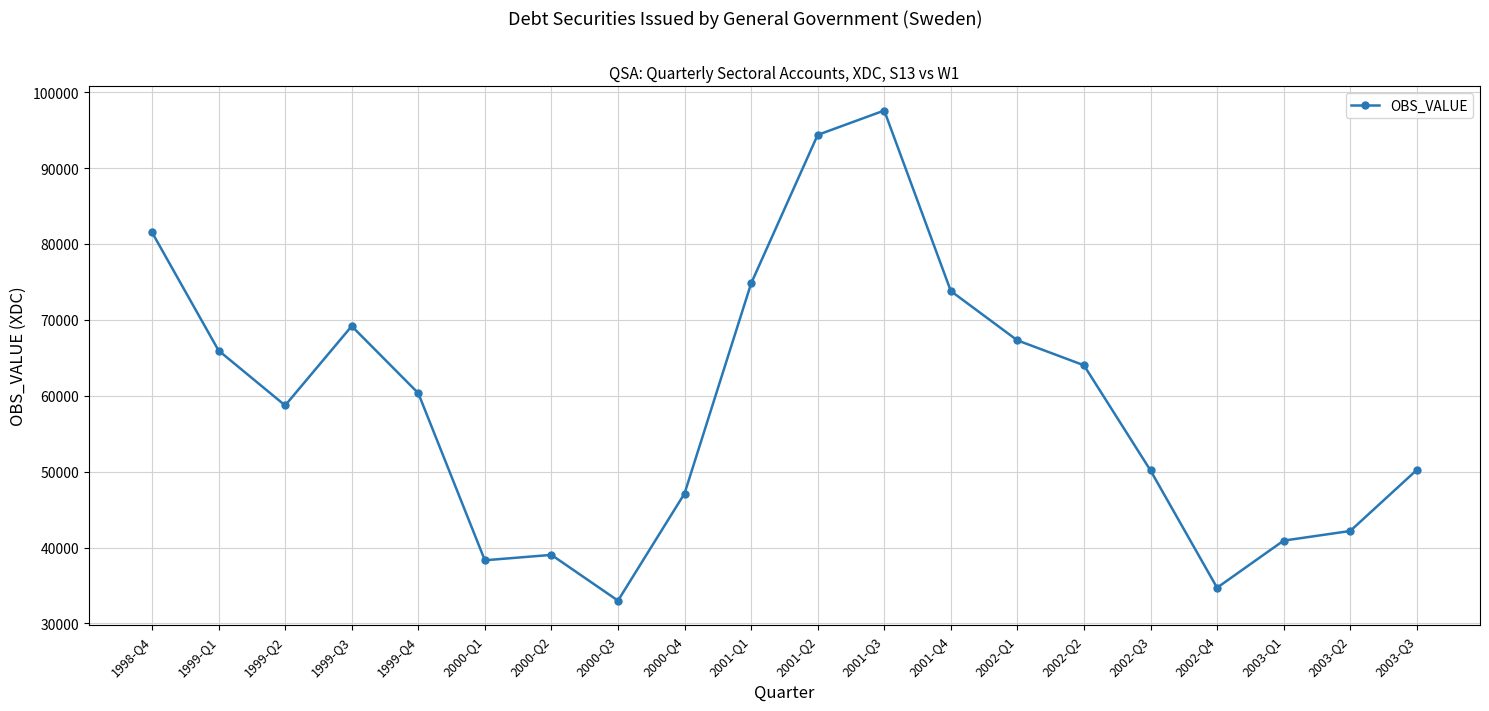

At which category does the data reach its first local valley?

1999-Q2